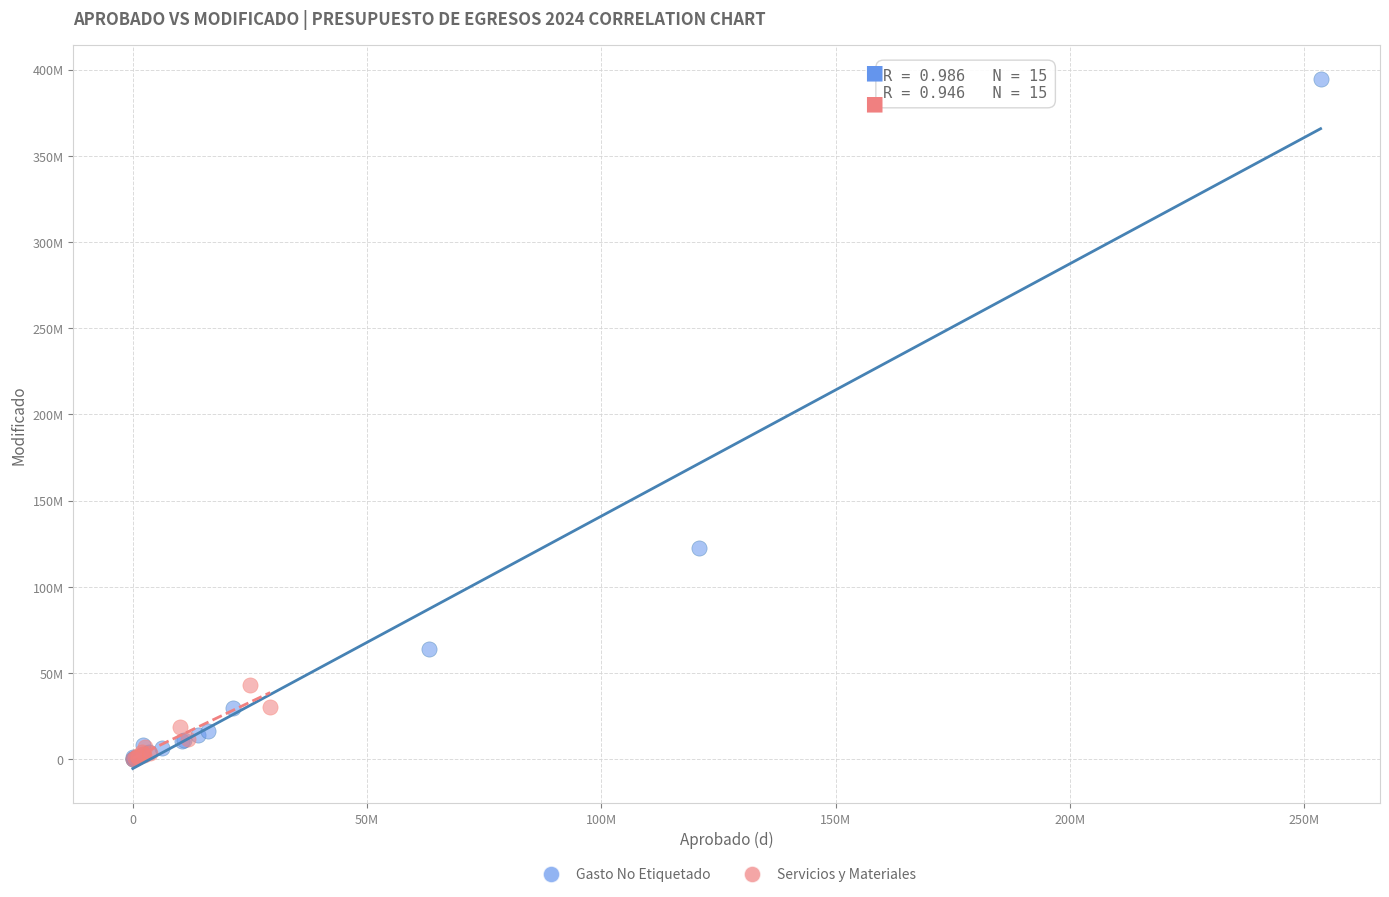

What are all the series names shown in the legend?

Gasto No Etiquetado, Servicios y Materiales